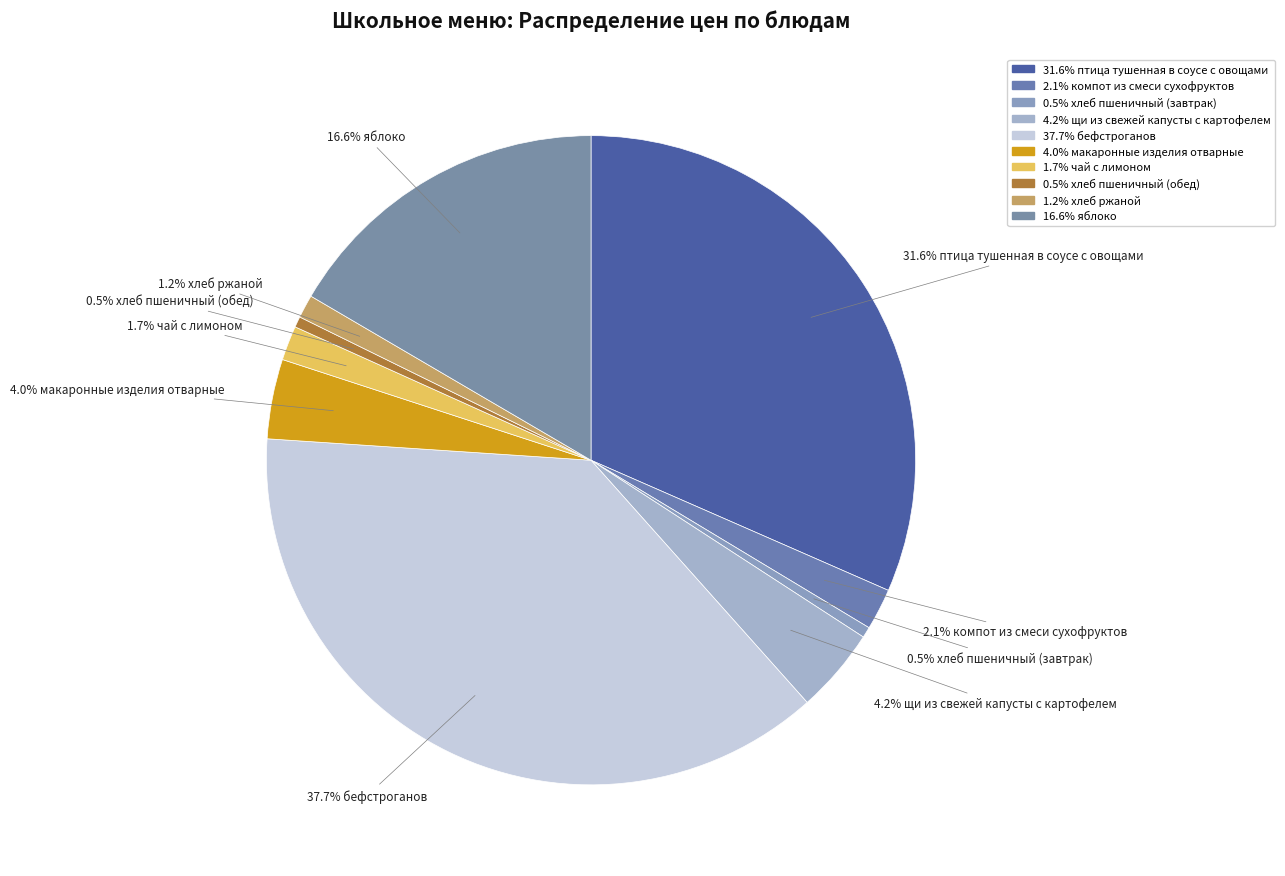

How many segments does this pie chart have?

10